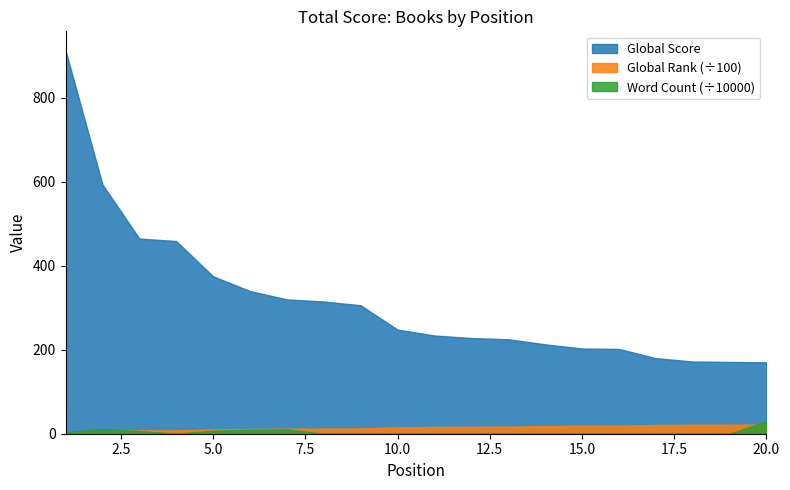

What is the approximate value of Global Rank at 18, to the nearest 100?

2200